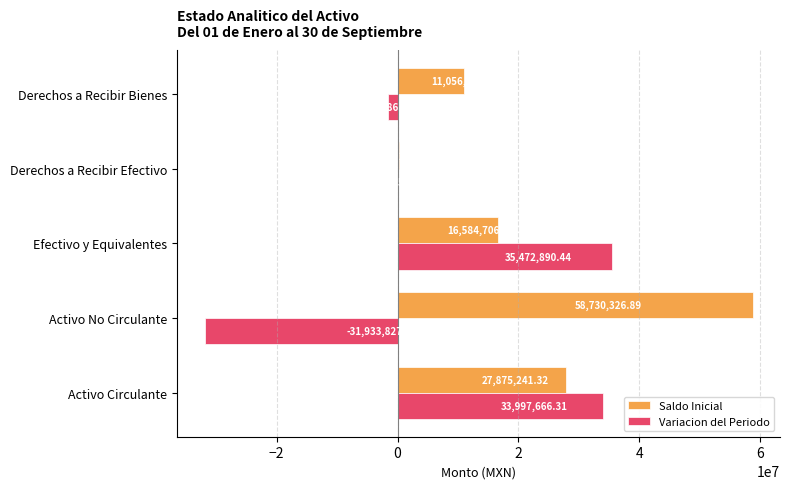

At which category is the sum across all series the highest?

Activo Circulante